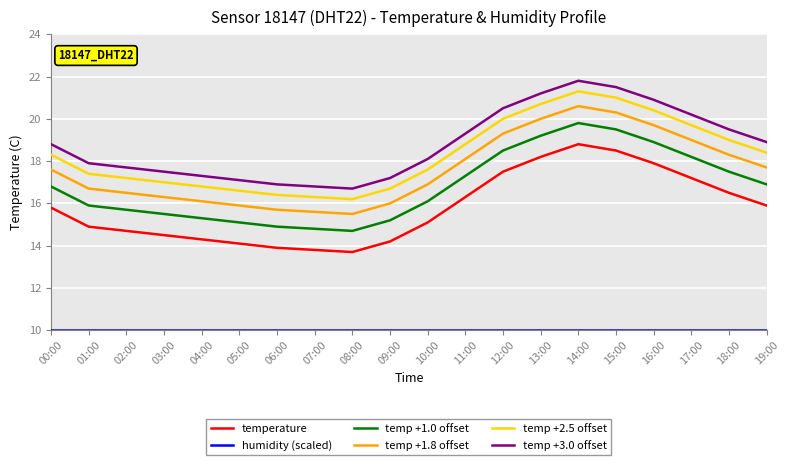

Does the chart display data point markers on the line(s)?

No